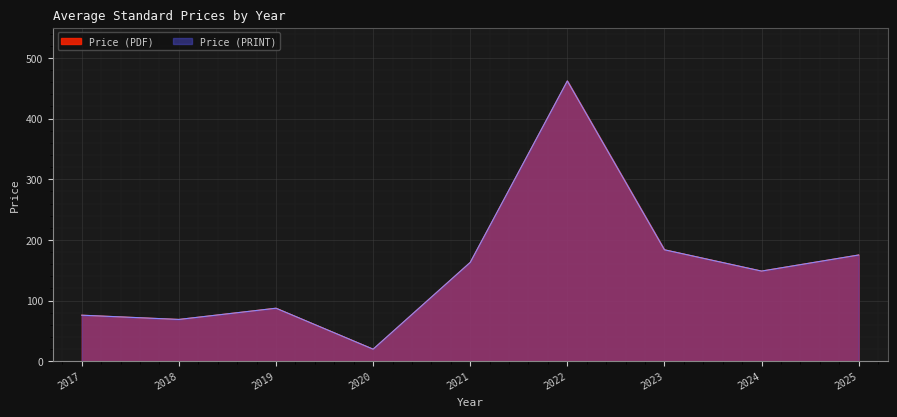

True or false: Price (PDF) and Price (PRINT) intersect in this chart.

False